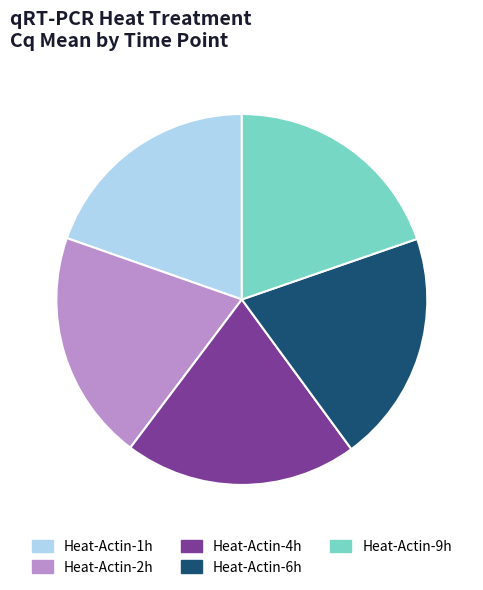

Is it true that Heat-Actin-4h is 20% of the pie?

True